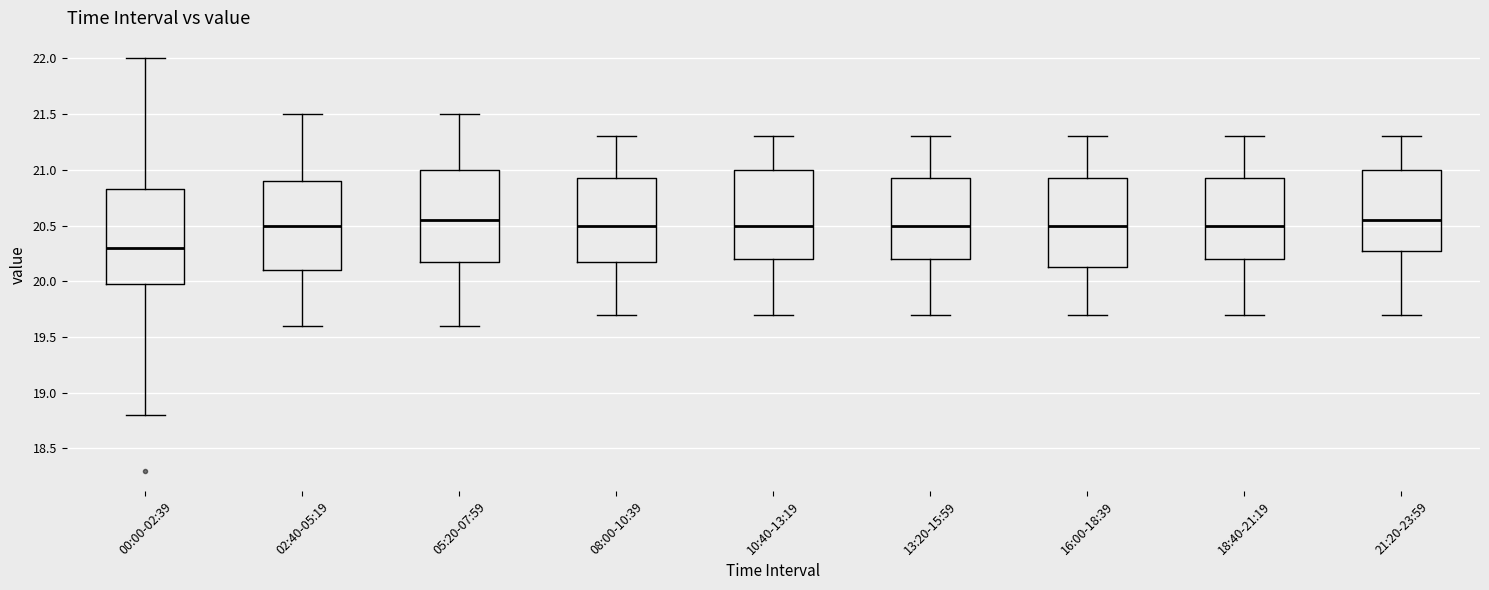

Reading left to right, read every box against the y-axis: the position of its median line, the range the box covers, and the ends of its whiskers. The values are not printed on the chart, so give them approximately, as read against the axis.

00:00-02:39: median 20.30, box 20.00 to 20.85, whiskers 18.80 to 22.00
02:40-05:19: median 20.50, box 20.10 to 20.90, whiskers 19.60 to 21.50
05:20-07:59: median 20.55, box 20.20 to 21.00, whiskers 19.60 to 21.50
08:00-10:39: median 20.50, box 20.20 to 20.95, whiskers 19.70 to 21.30
10:40-13:19: median 20.50, box 20.20 to 21.00, whiskers 19.70 to 21.30
13:20-15:59: median 20.50, box 20.20 to 20.95, whiskers 19.70 to 21.30
16:00-18:39: median 20.50, box 20.15 to 20.95, whiskers 19.70 to 21.30
18:40-21:19: median 20.50, box 20.20 to 20.95, whiskers 19.70 to 21.30
21:20-23:59: median 20.55, box 20.30 to 21.00, whiskers 19.70 to 21.30